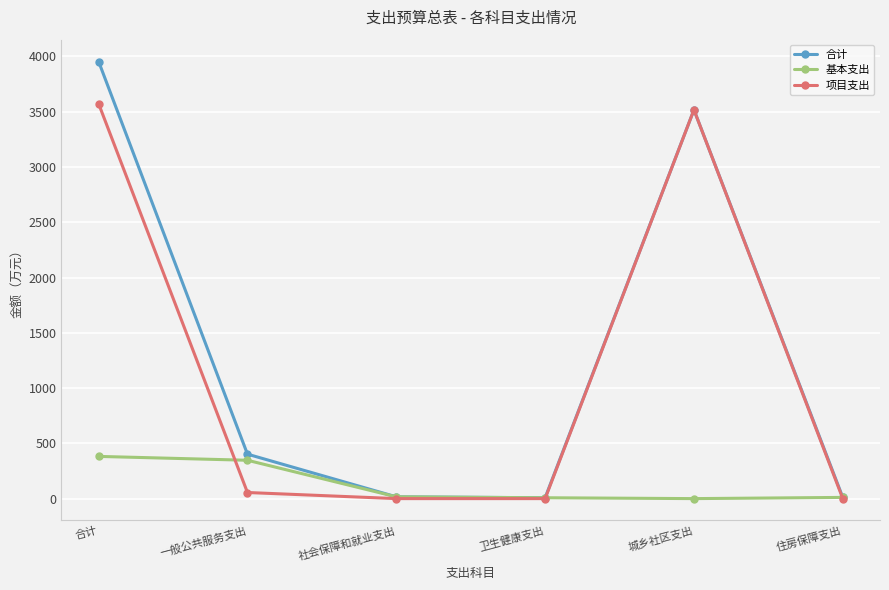

Is it true that 项目支出 equals -1450.0 at 住房保障支出?

False